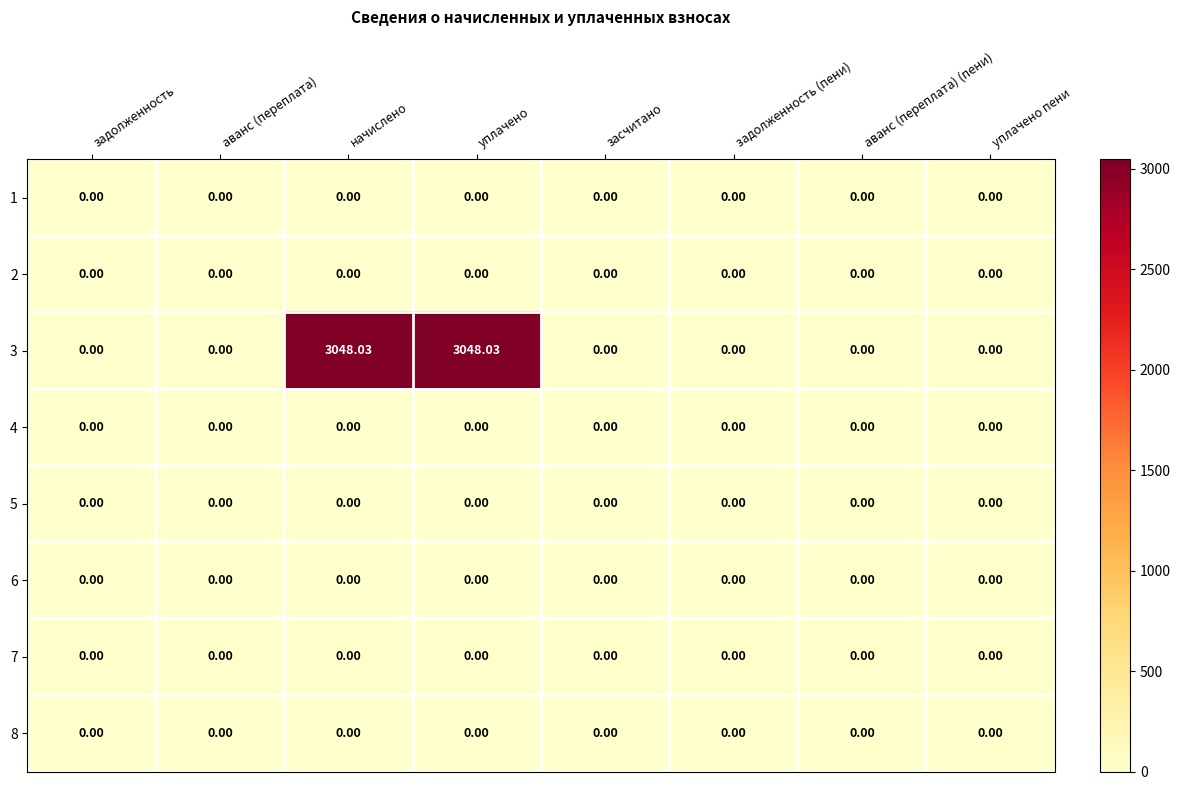

How many series are shown in this chart?

8